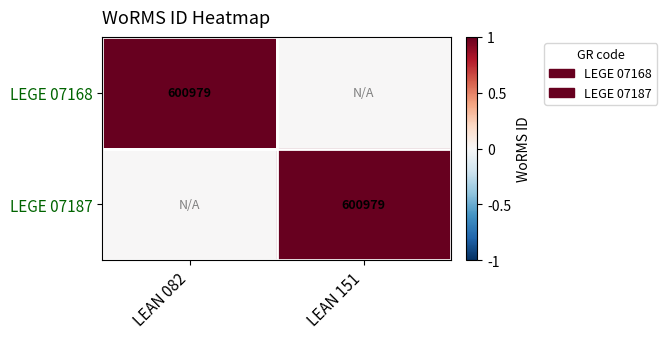

The LEGE 07168 series shows 600979 at LEAN 082. True or false?

True